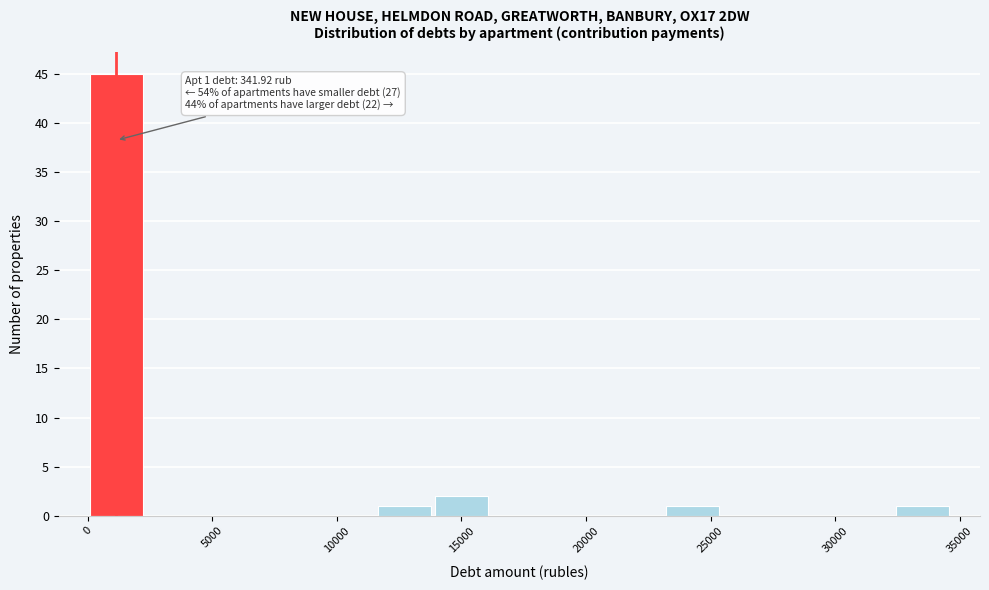

Over which range of the x-axis is the bar tallest?

0 to 2500